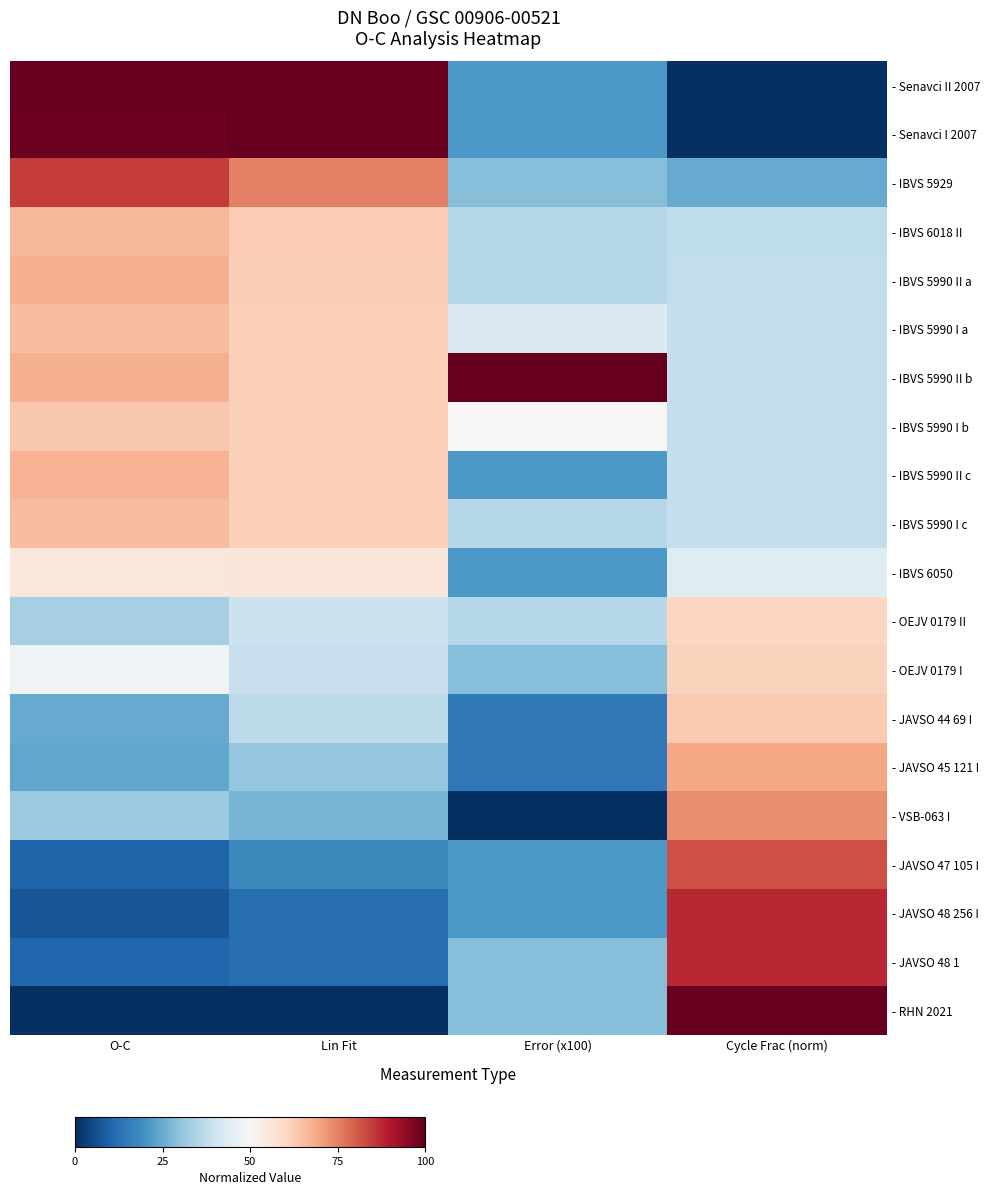

At which category is the sum across all series the highest?

Cycle Frac (norm)